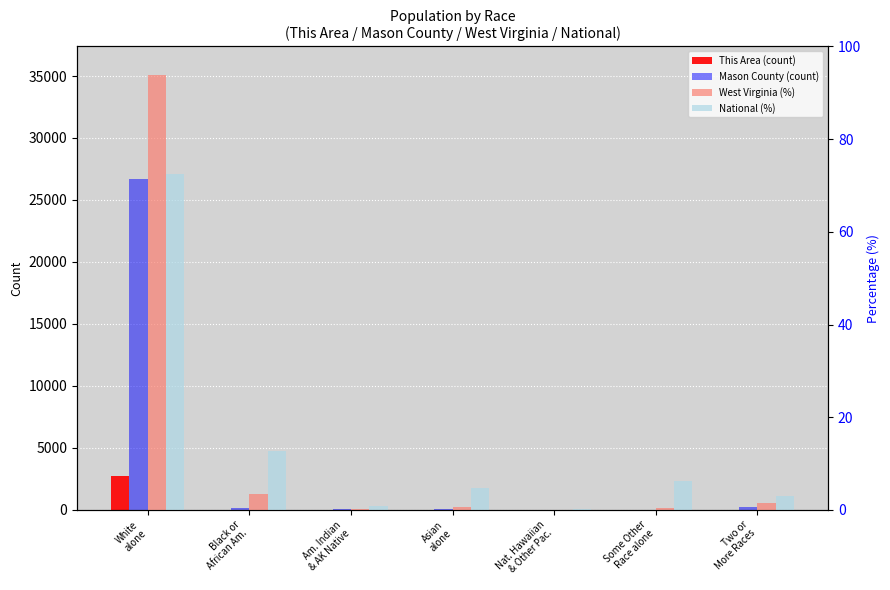

The National (%) series shows 0.3 at Nat. Hawaiian
& Other Pac.. True or false?

False